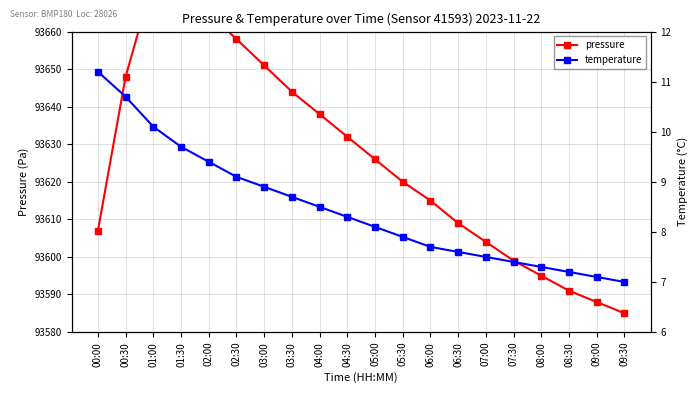

What is the label of the 17th point from the right?

01:30